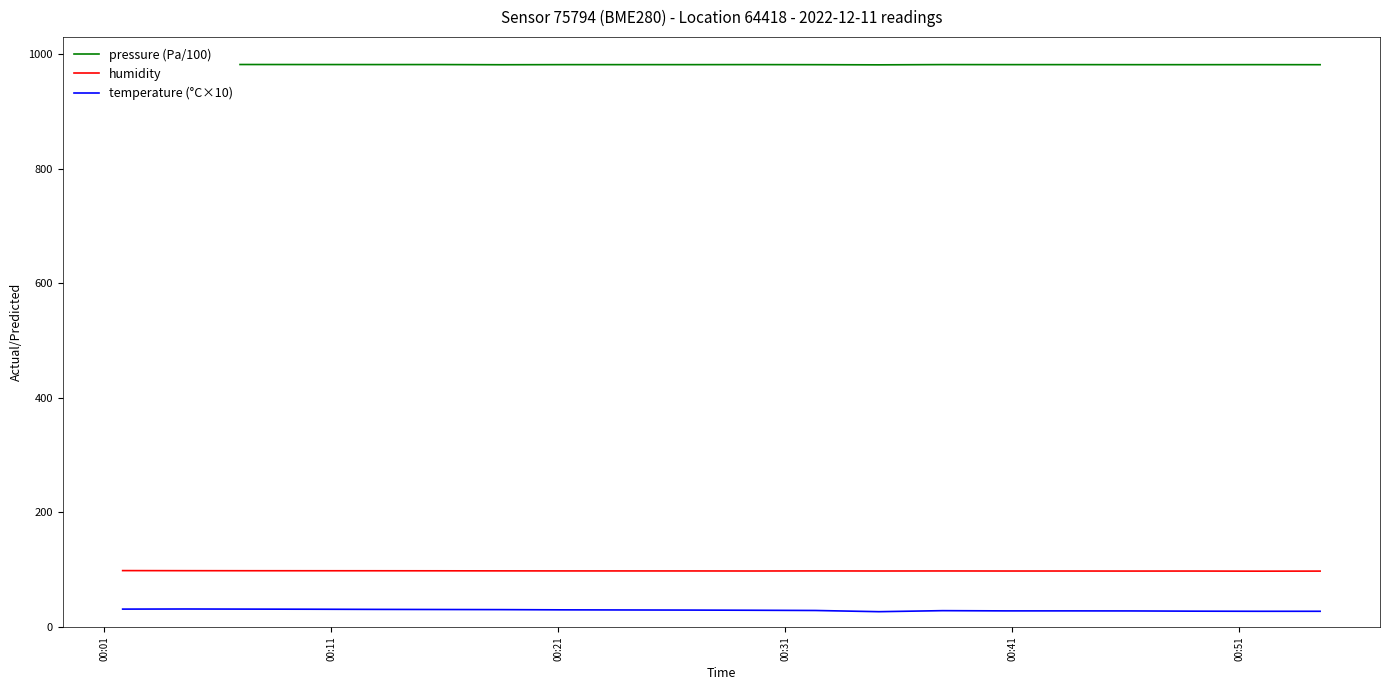

True or false: temperature (°C×10) and humidity intersect in this chart.

False